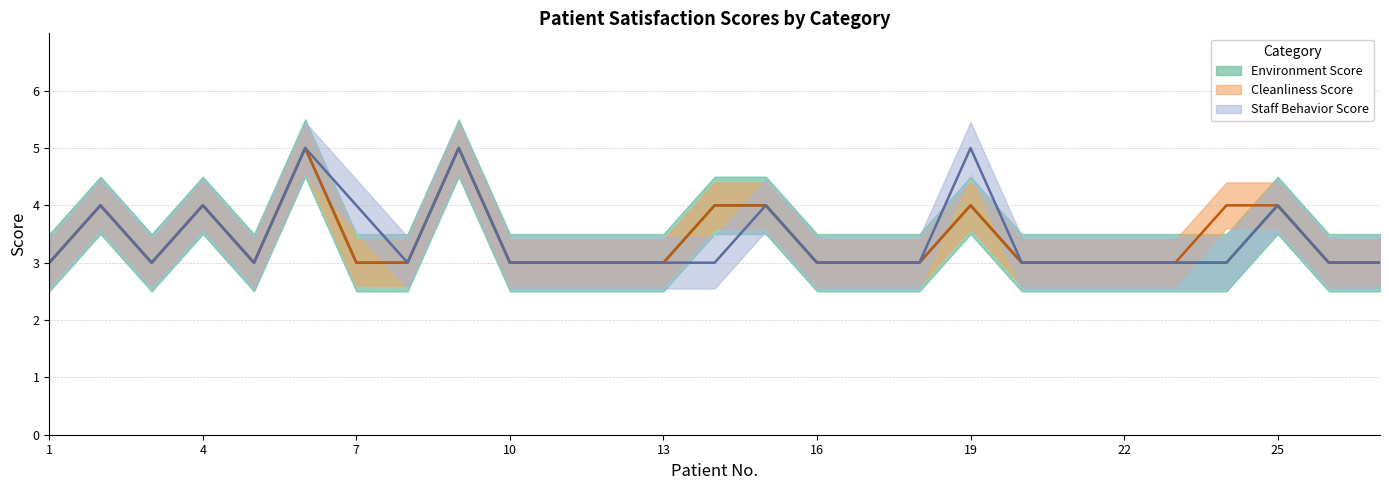

True or false: Staff Behavior Score and Environment Score intersect in this chart.

False